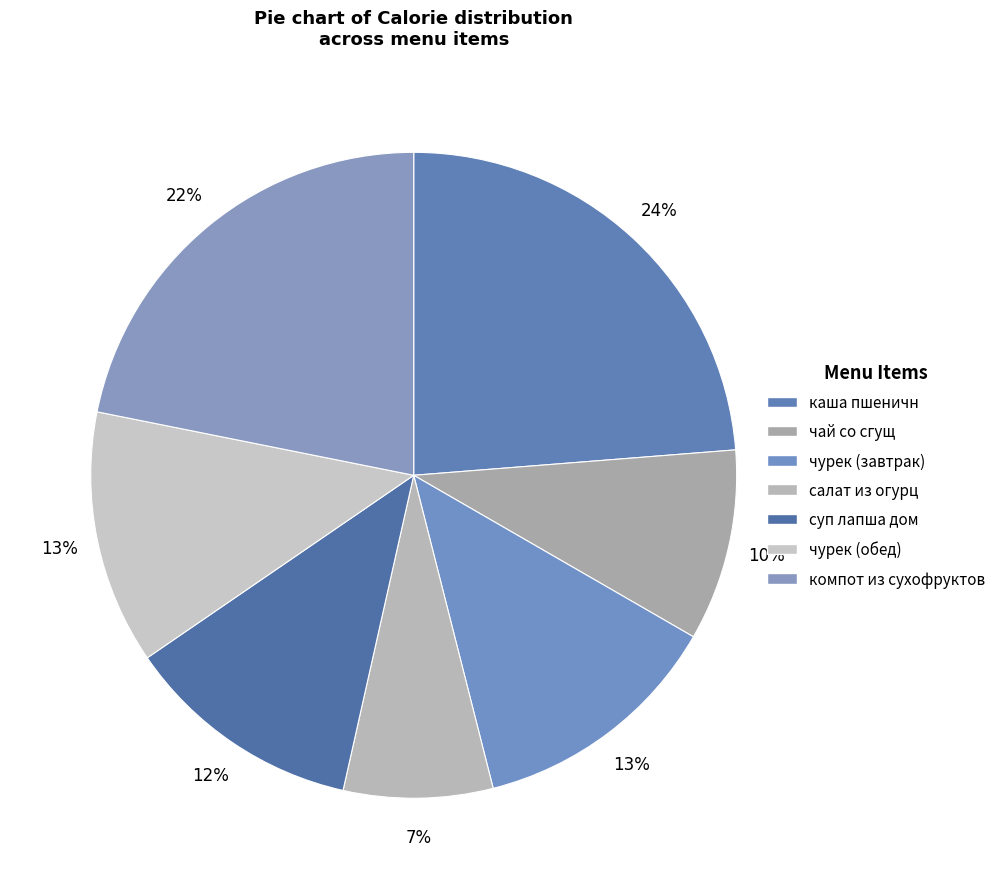

Count the number of slices in the pie.

7